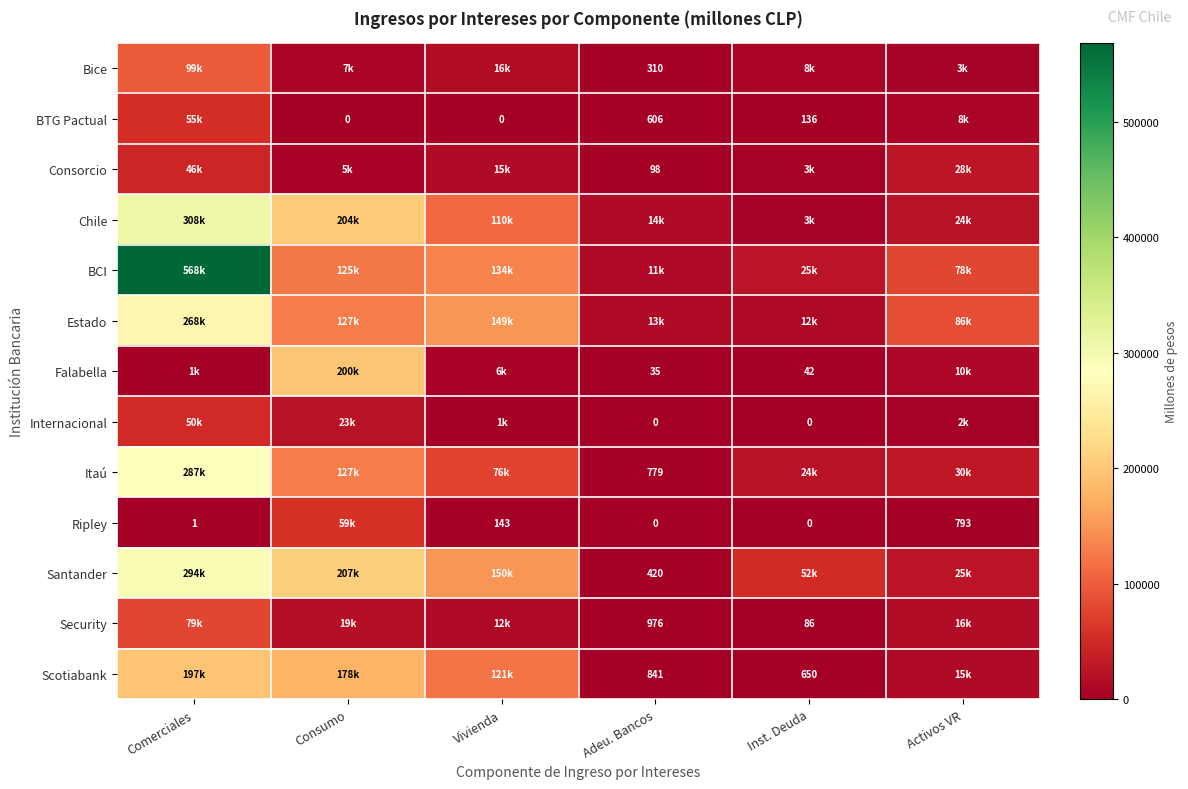

List the series in order of their peak value, lowest first.

Consorcio, Internacional, BTG Pactual, Ripley, Security, Bice, Scotiabank, Falabella, Estado, Itaú, Santander, Chile, BCI